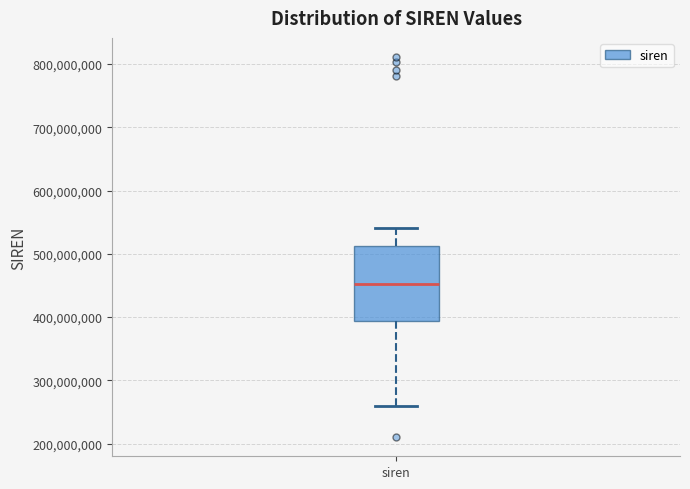

Where is the lower edge of the box for siren on the y-axis? The values are not printed on the chart, so give them approximately, as read against the axis.

390000000